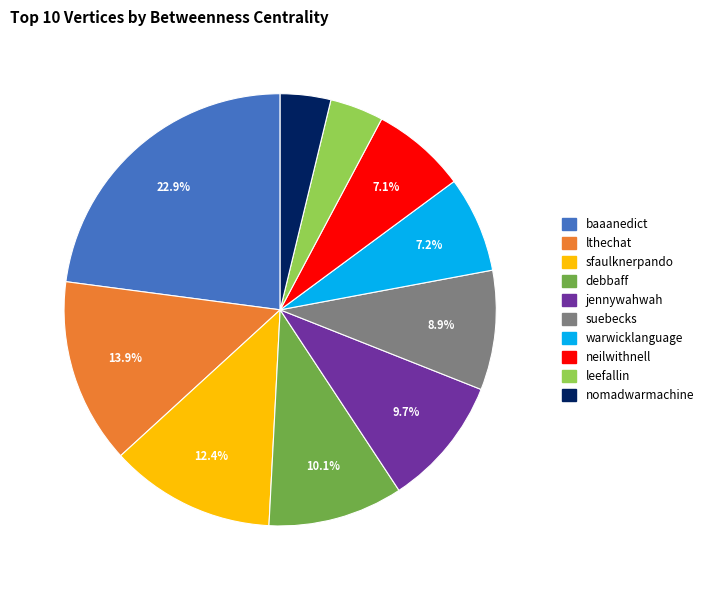

Does any single category account for the majority?

No